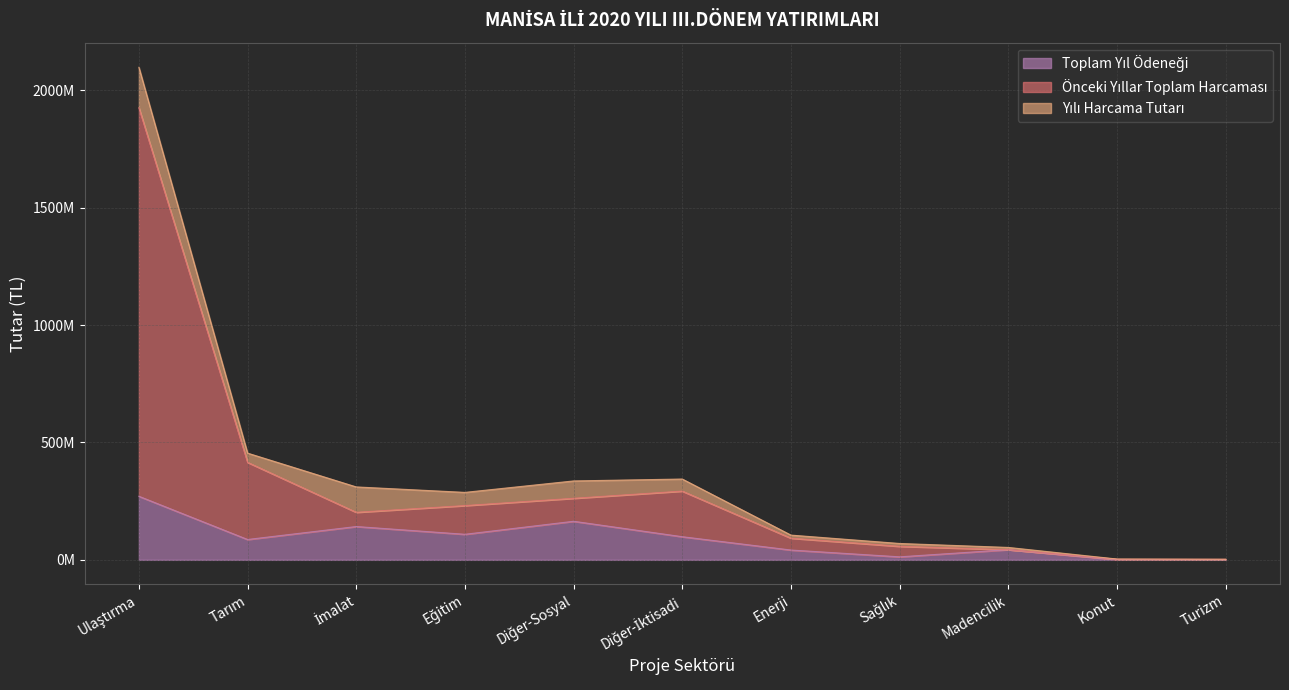

At how many categories does at least one series exceed 864063993?

1